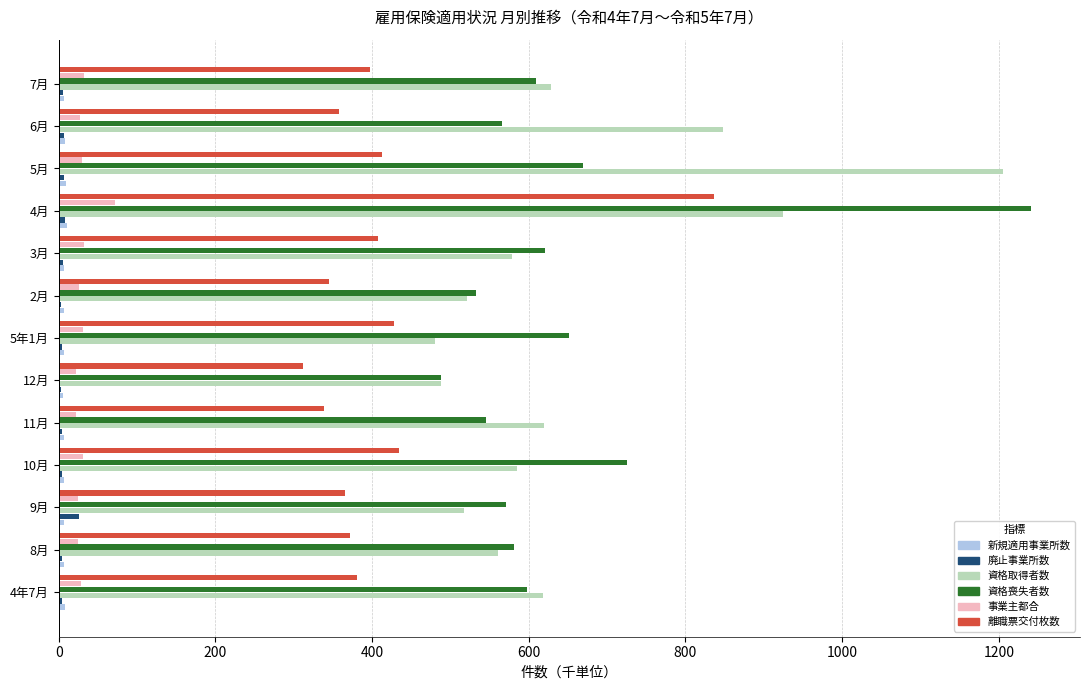

What is the greatest value displayed?

1241.6